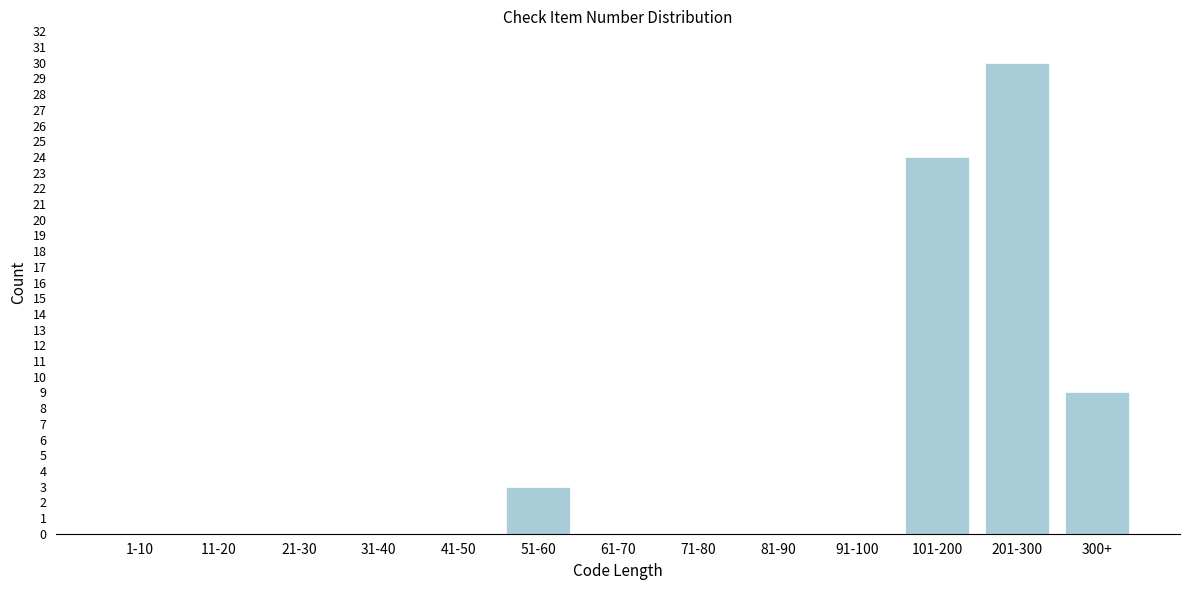

Reading left to right, what are all the values shown in this chart?

1-10=0	11-20=0	21-30=0	31-40=0	41-50=0	51-60=3	61-70=0	71-80=0	81-90=0	91-100=0	101-200=24	201-300=30	300+=9